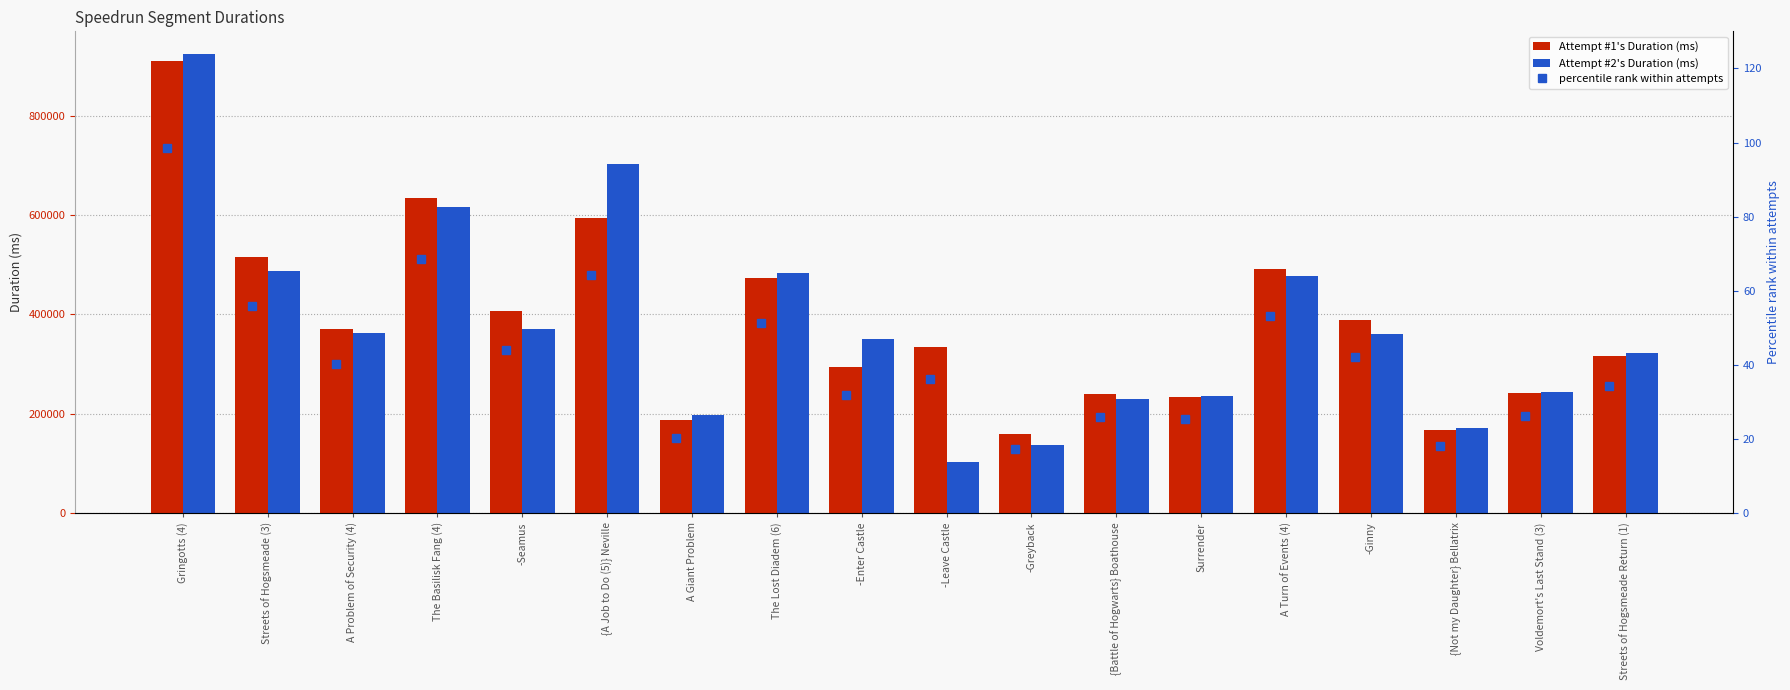

Is it true that percentile rank (Attempt 1) equals 34.3 at Streets of Hogsmeade Return (1)?

True